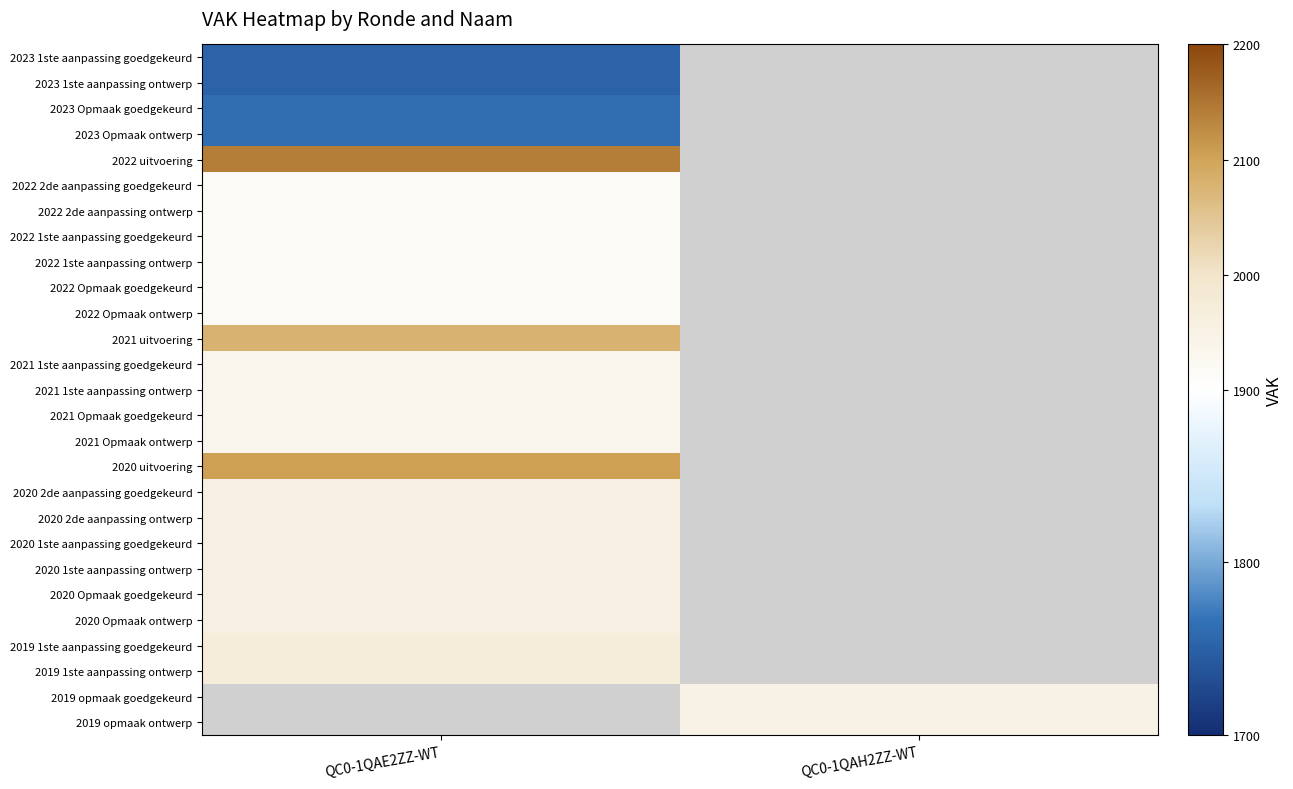

How many data points does each series have?

2